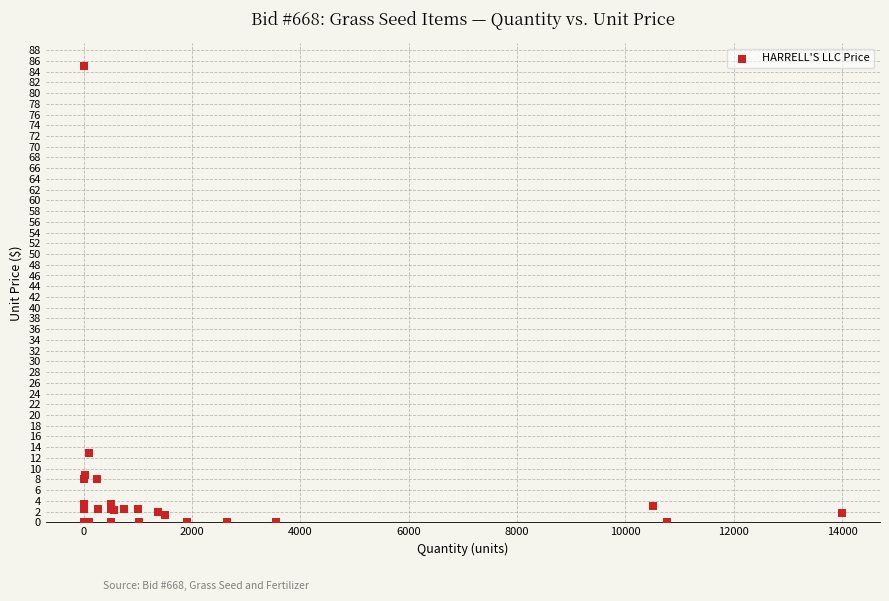

What Y value in the scatter plot is closest to 42?

13.0